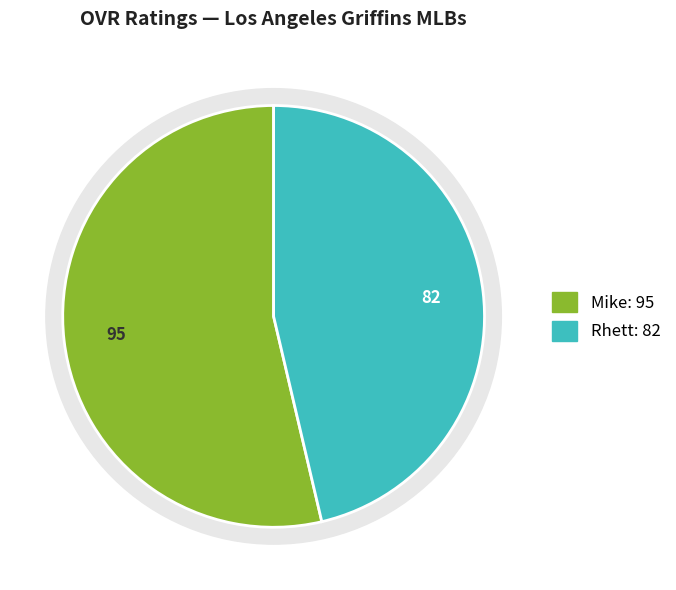

Is the sum of Rhett and Mike greater than half?

Yes